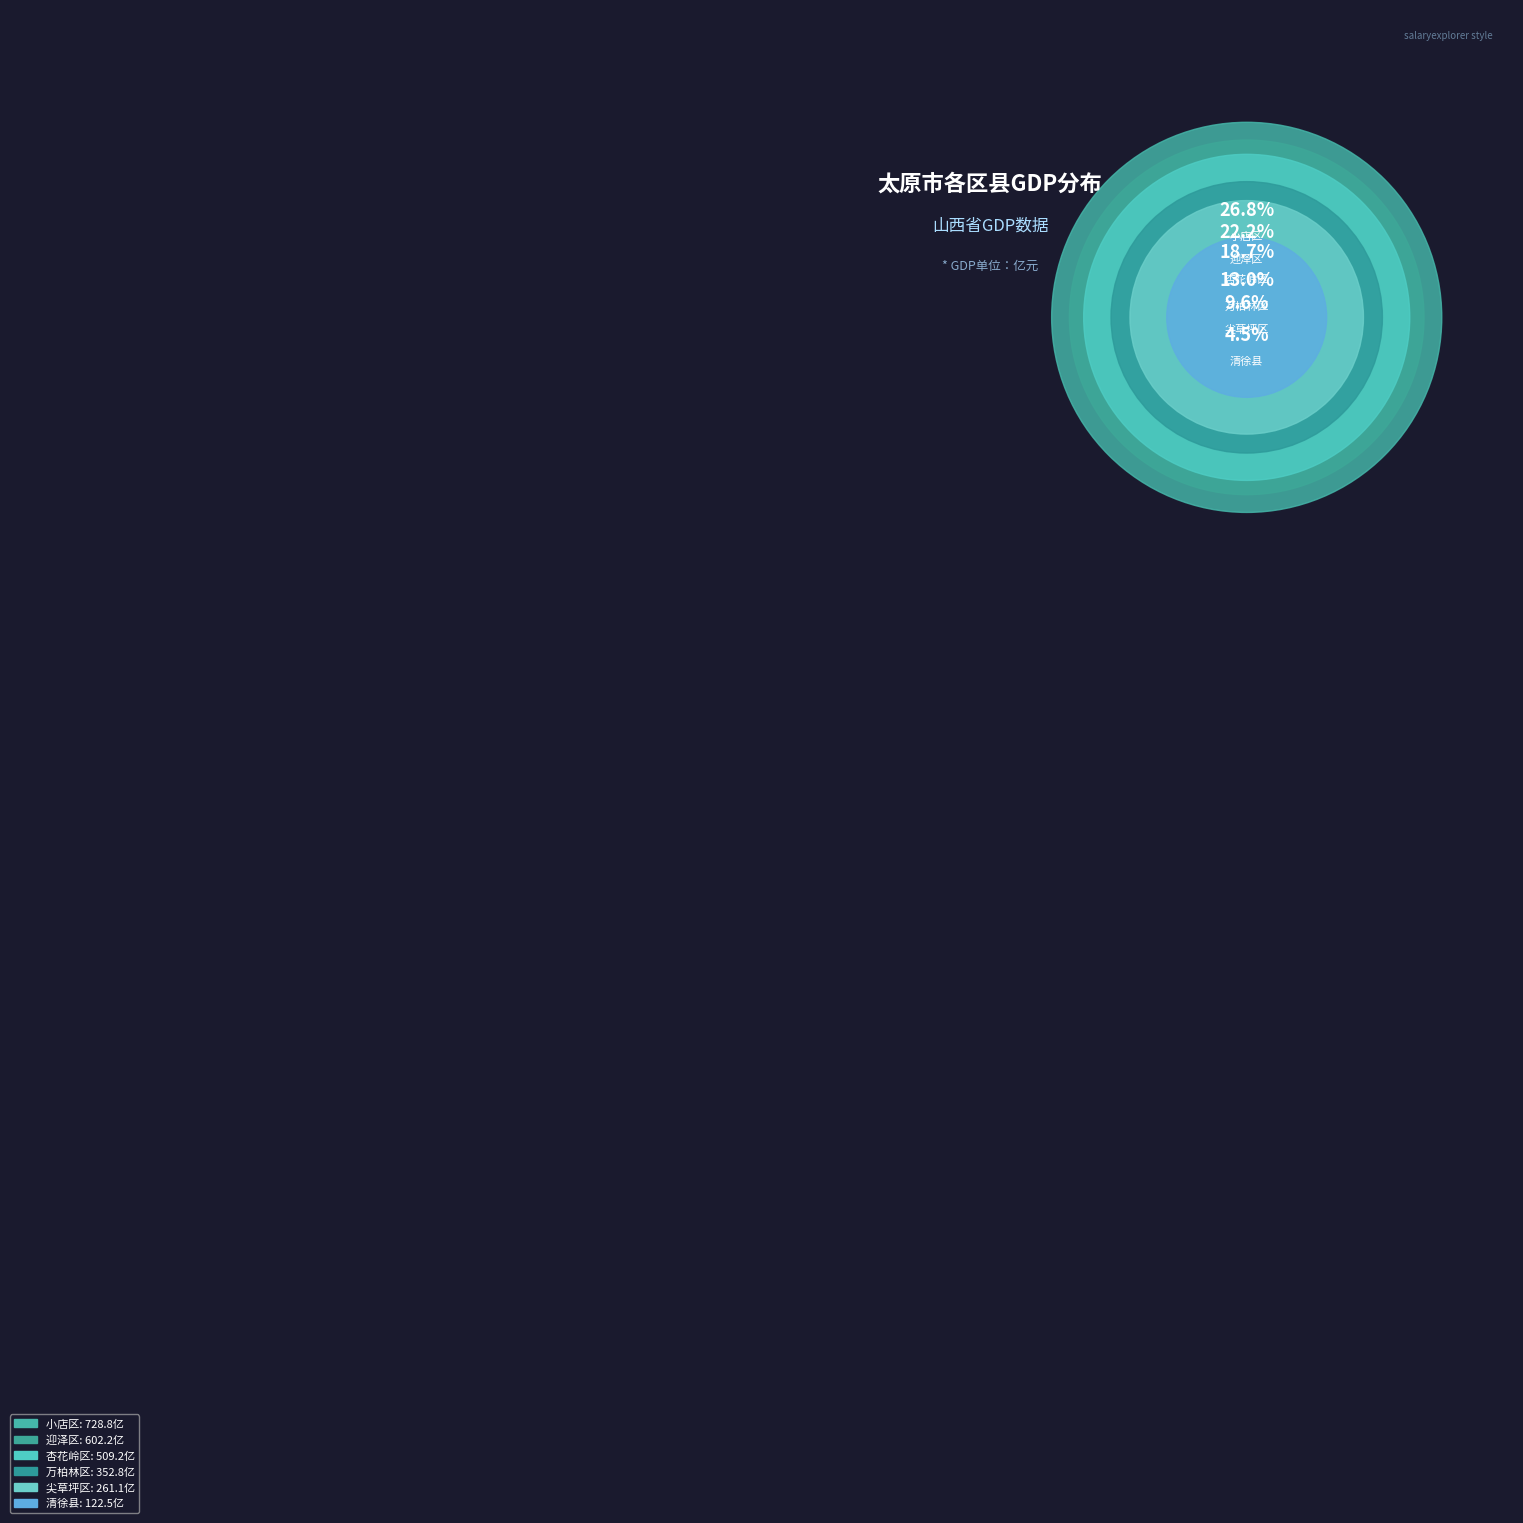

Which slice is the largest?

小店区